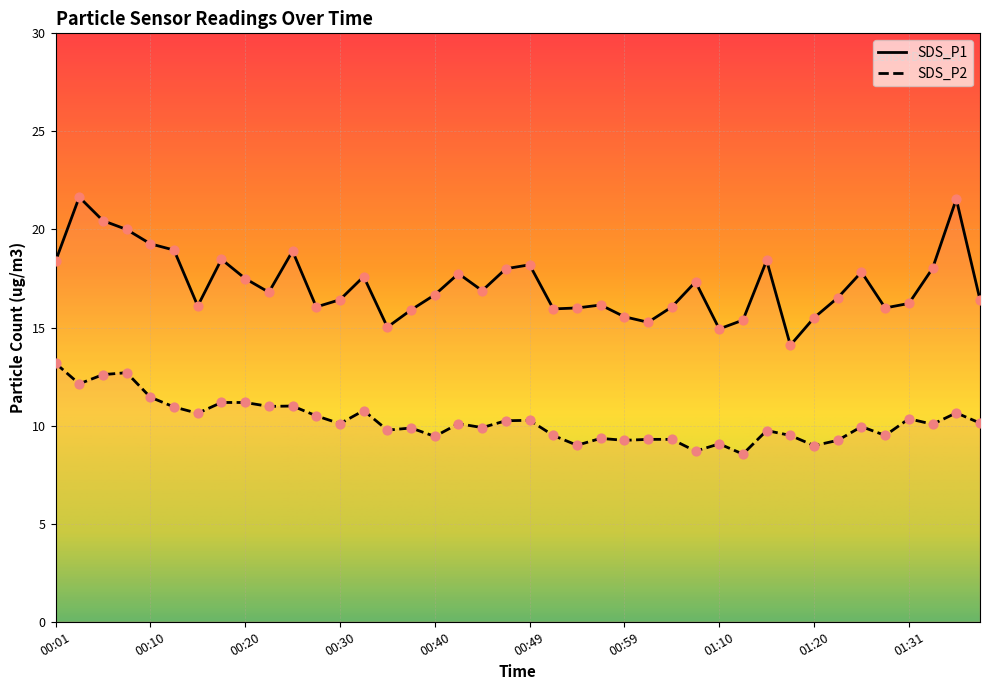

What is the total value across all series at 00:13?

29.9